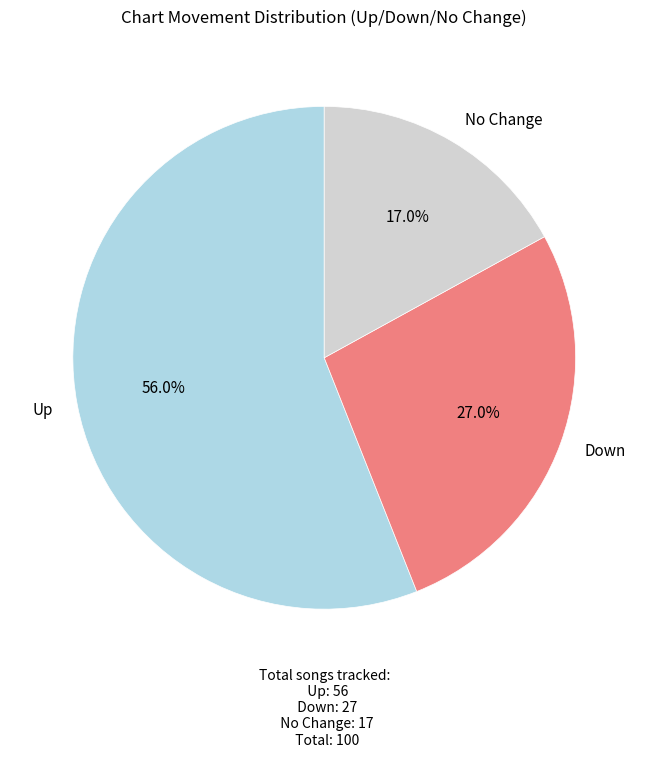

What is the majority slice?

Up